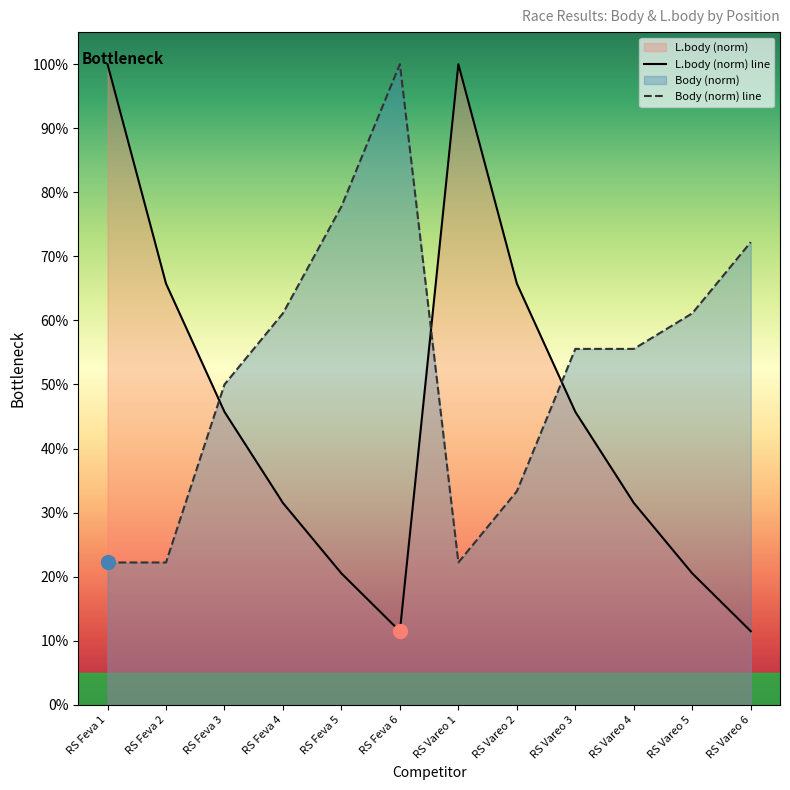

Where is the first local minimum for L.body?

RS Feva 6